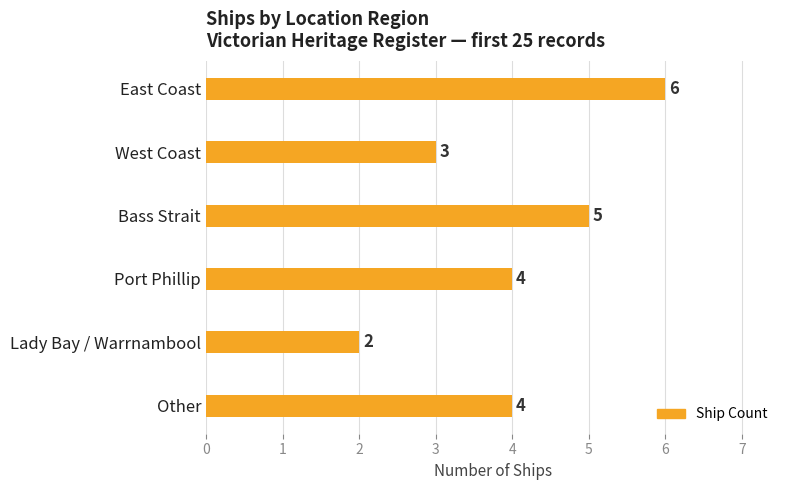

Reading bottom to top, list all the values displayed in this chart.

Other=4	Lady Bay / Warrnambool=2	Port Phillip=4	Bass Strait=5	West Coast=3	East Coast=6